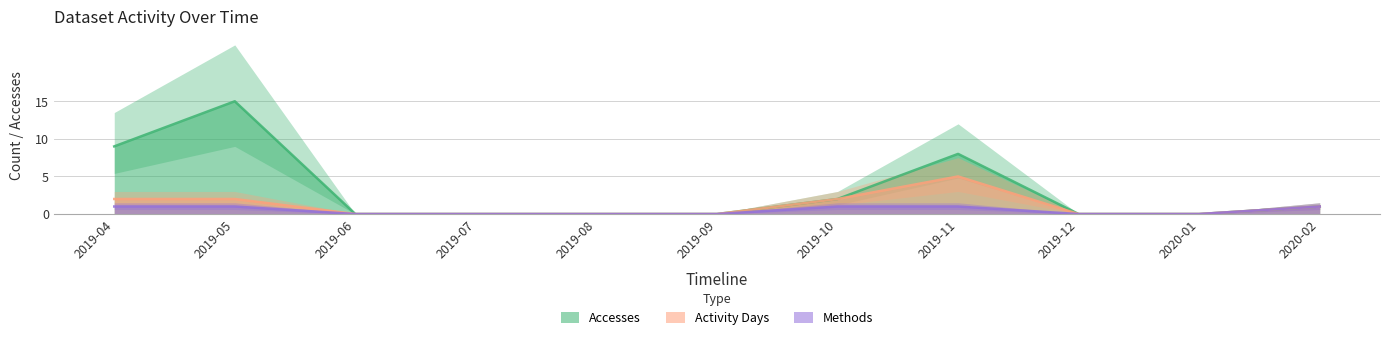

What is the maximum value for Activity Days?

5